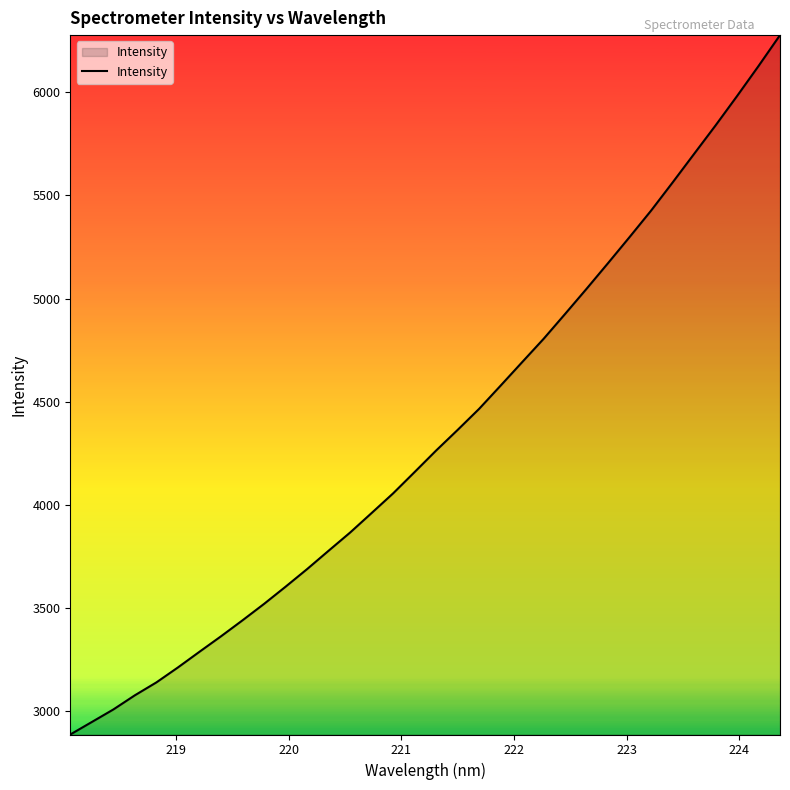

What is the maximum value shown in the chart?

6276.1